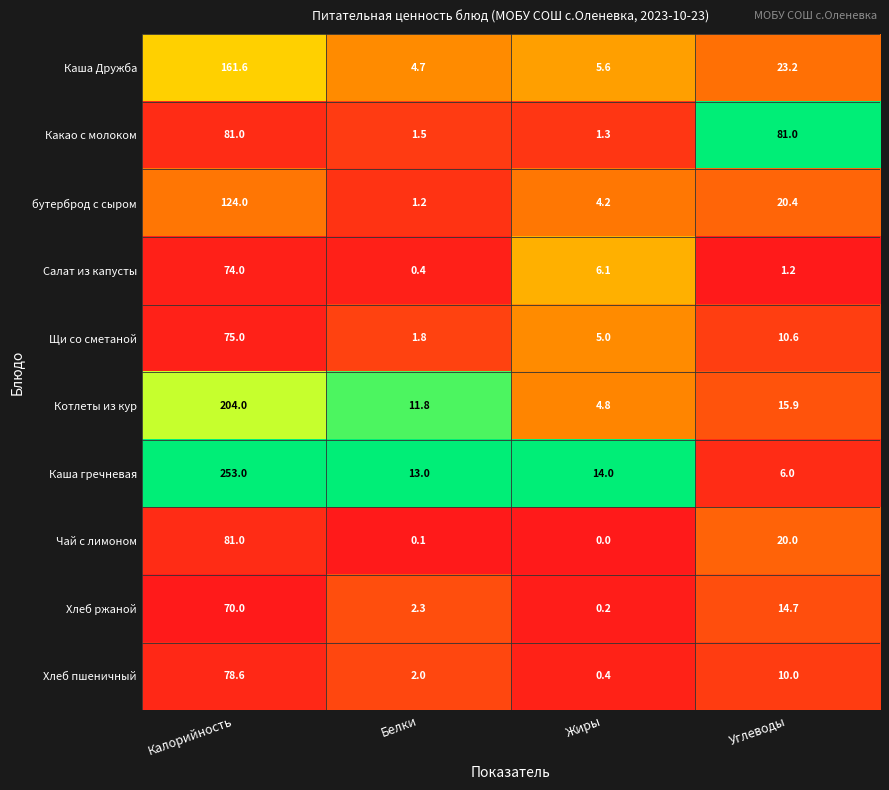

List the labels in order of Хлеб пшеничный value, largest first.

Калорийность, Углеводы, Белки, Жиры